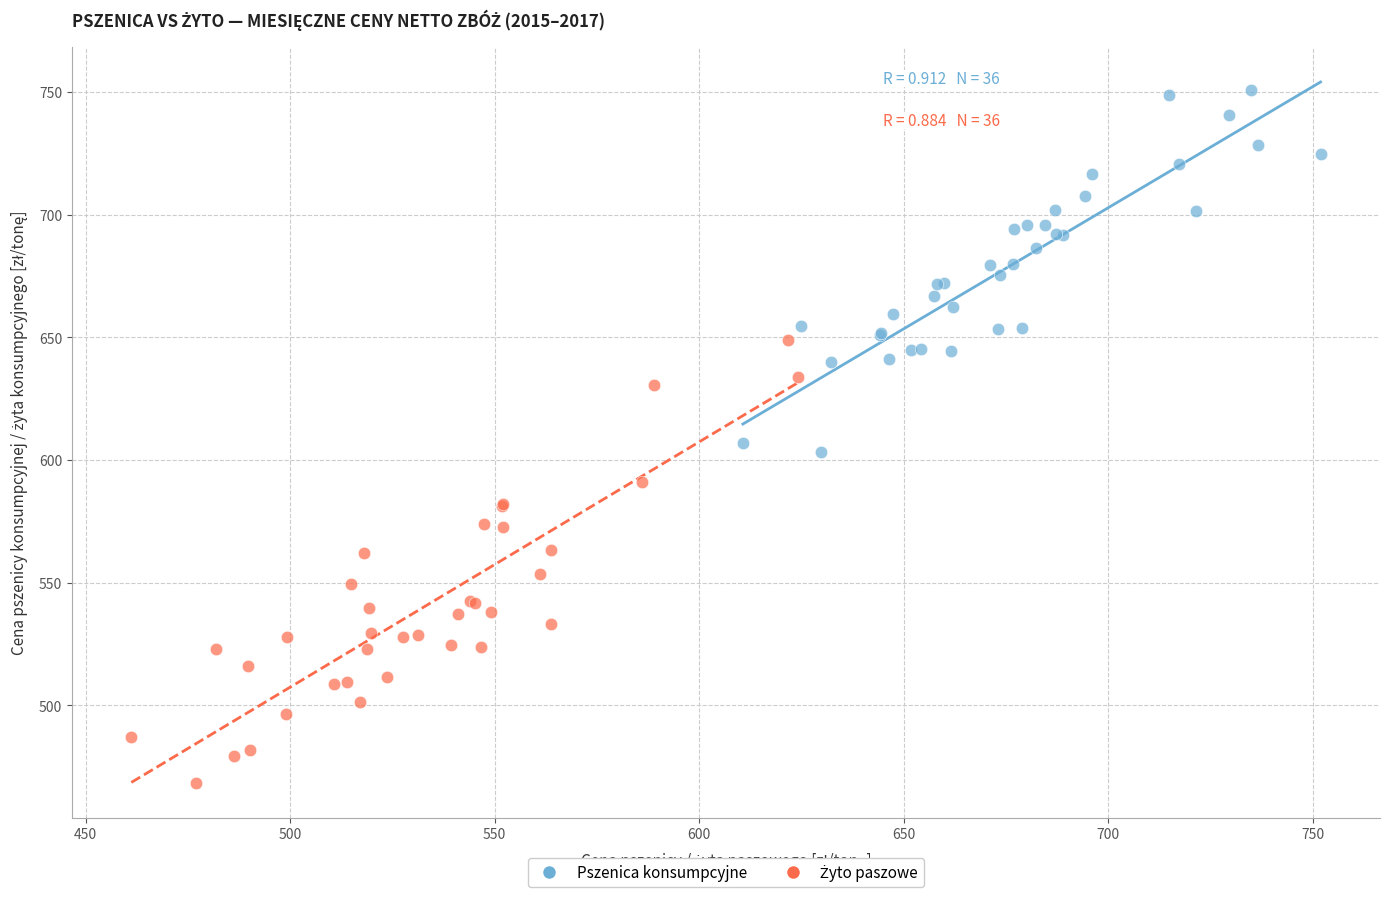

Which series reaches the maximum Y coordinate?

Pszenica konsumpcyjne